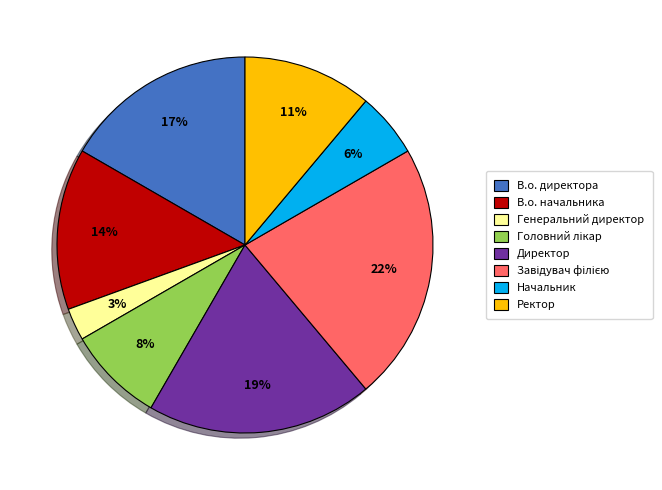

Which has a higher value, В.о. директора or Ректор?

В.о. директора